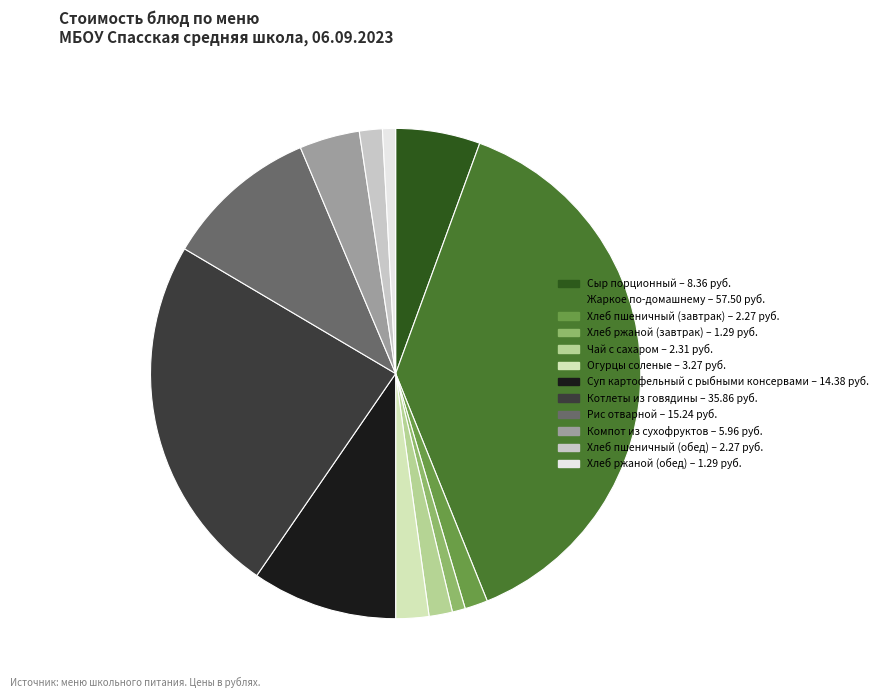

What percentage do Хлеб пшеничный (завтрак) and Хлеб пшеничный (обед) together represent?

3.0%